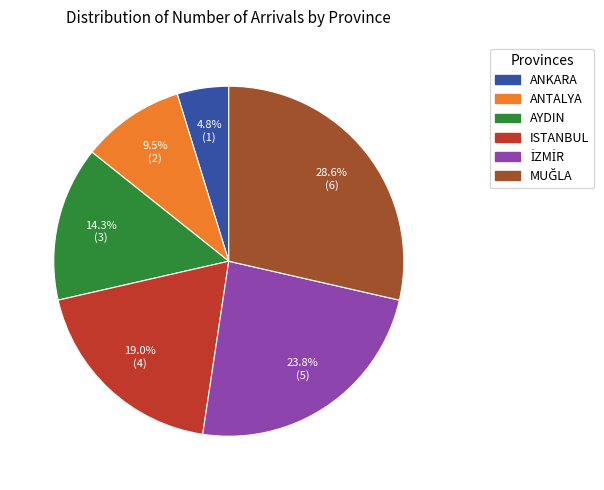

Is there a majority slice in this chart?

No